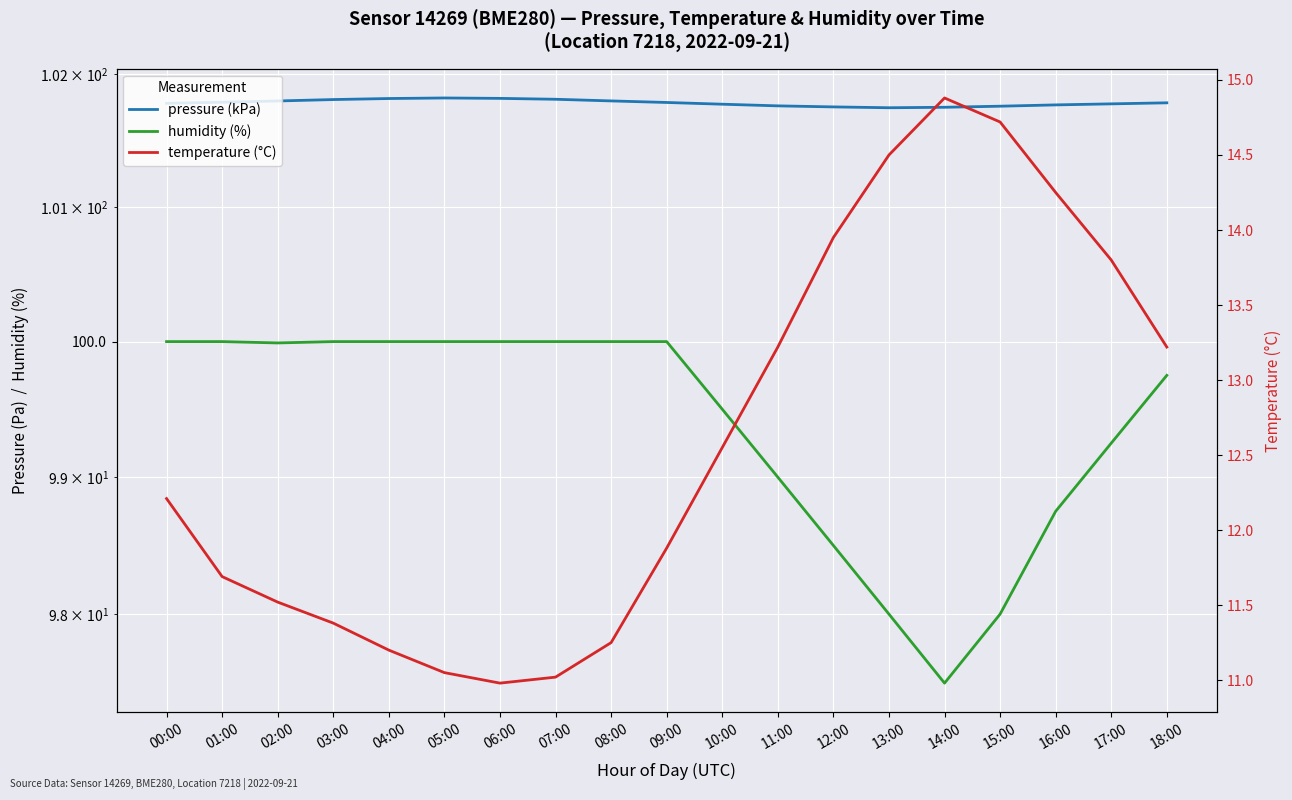

How many interior local peaks does the temperature (°C) series have?

1